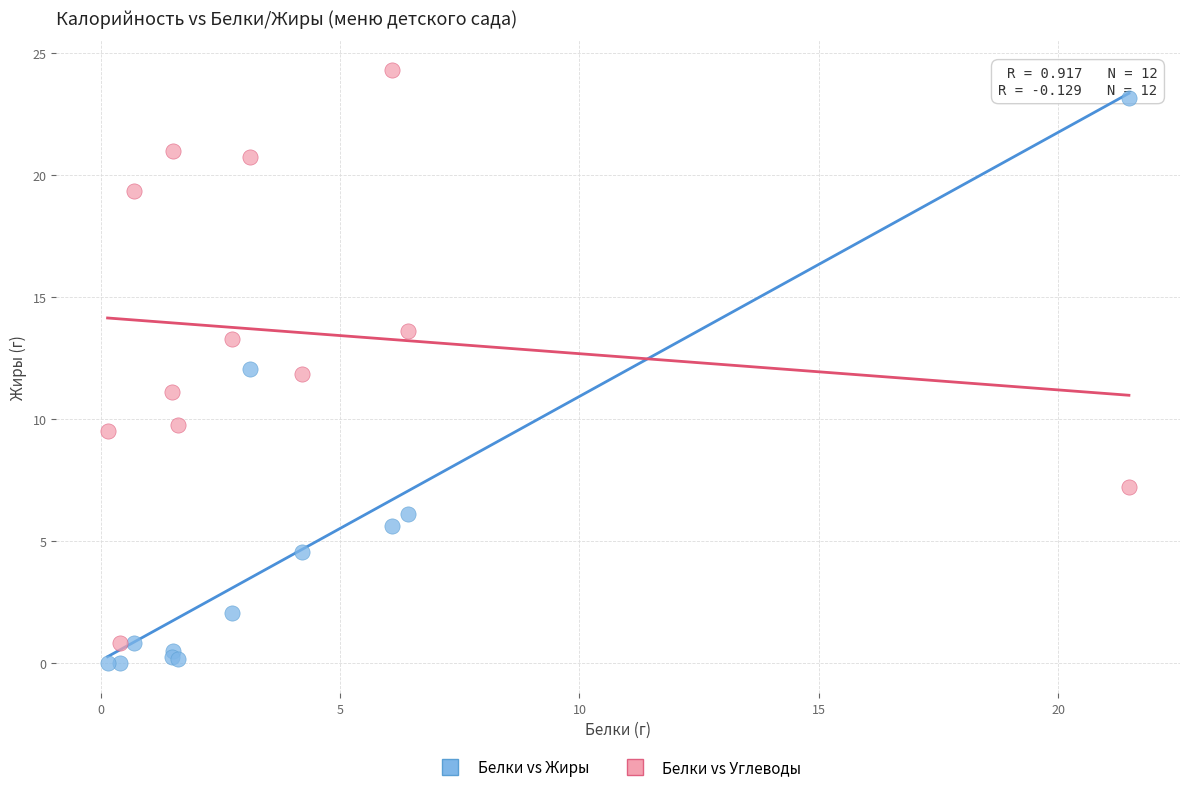

What are all the series names shown in the legend?

Белки vs Жиры, Белки vs Углеводы